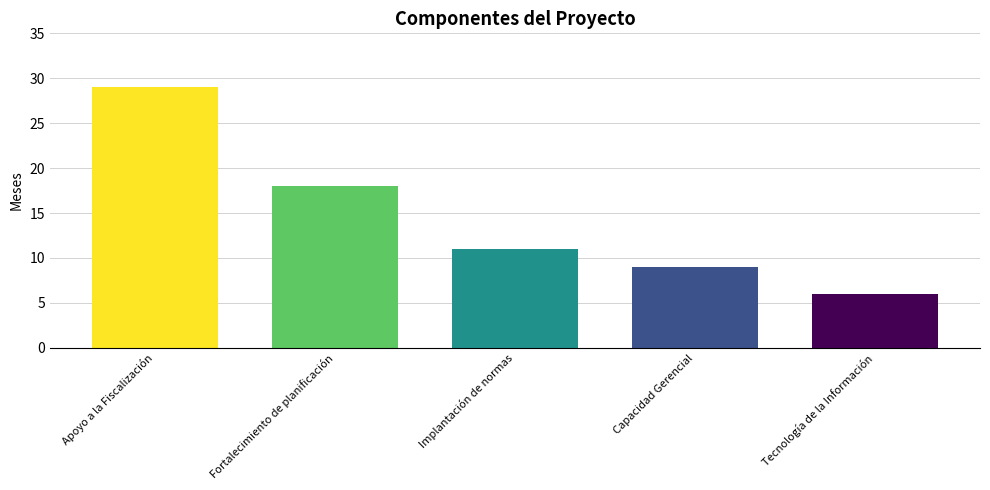

How many data points are less than 11?

2